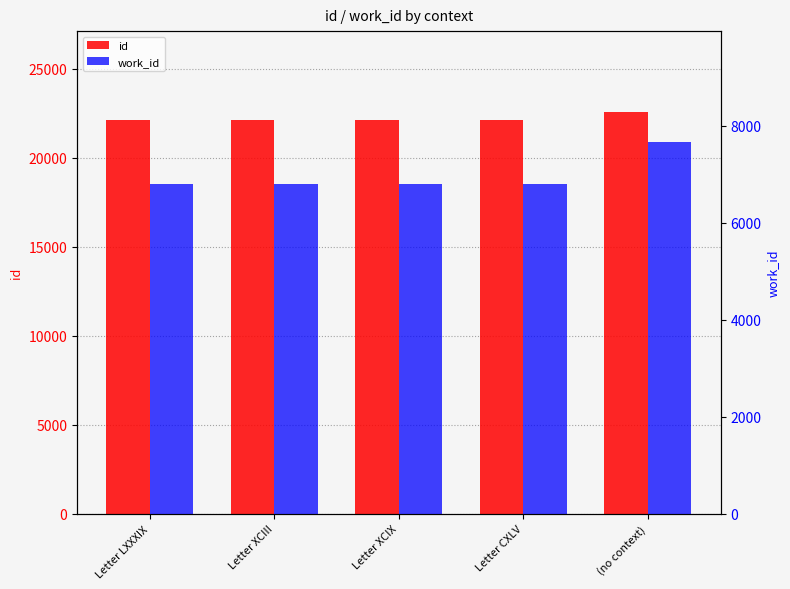

At how many categories does at least one series exceed 13536?

5